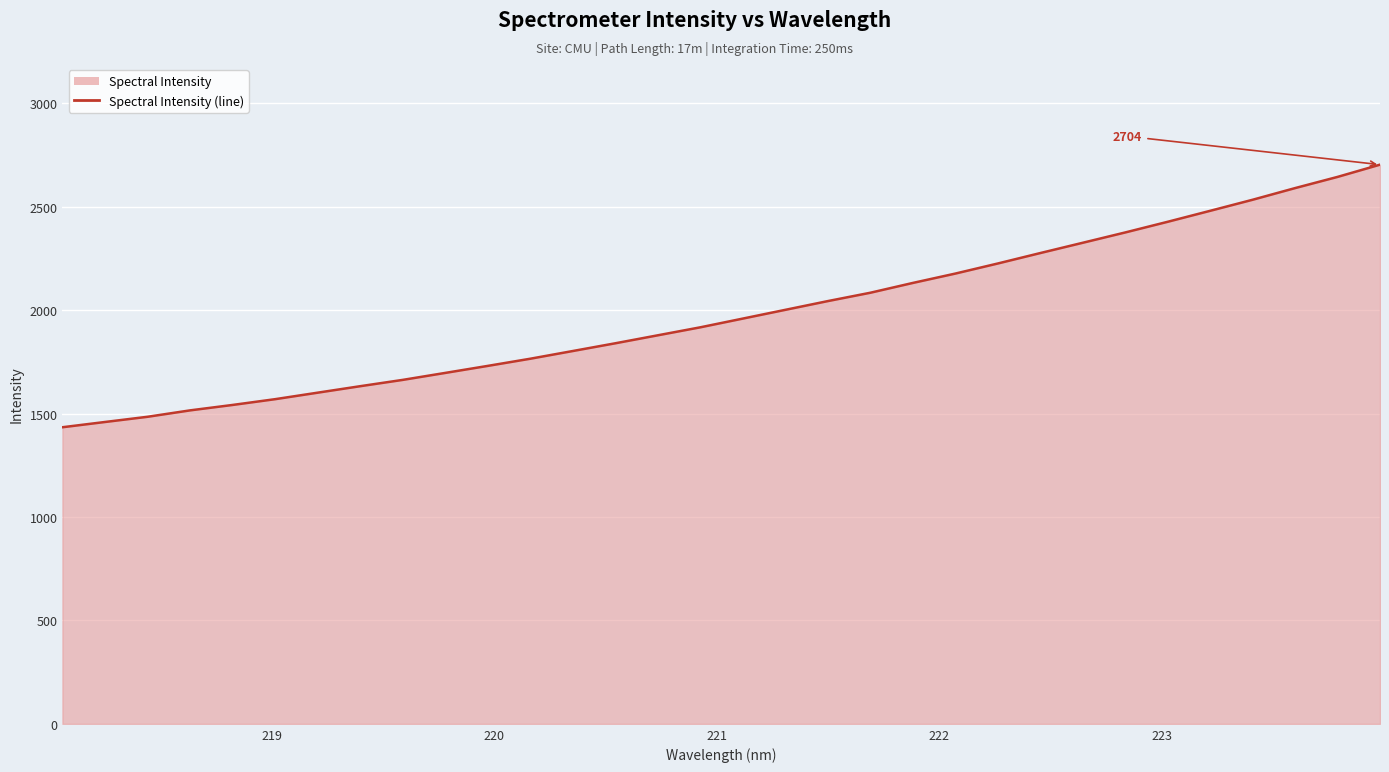

True or false: the data has more than 0 interior local peaks.

False